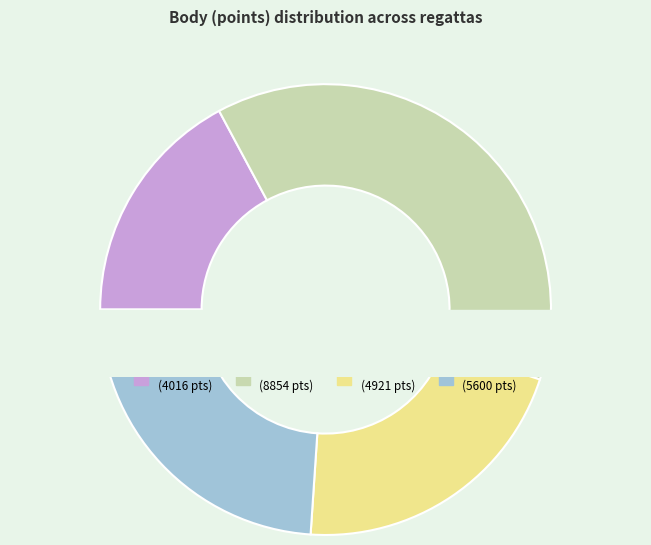

How many segments does this pie chart have?

4